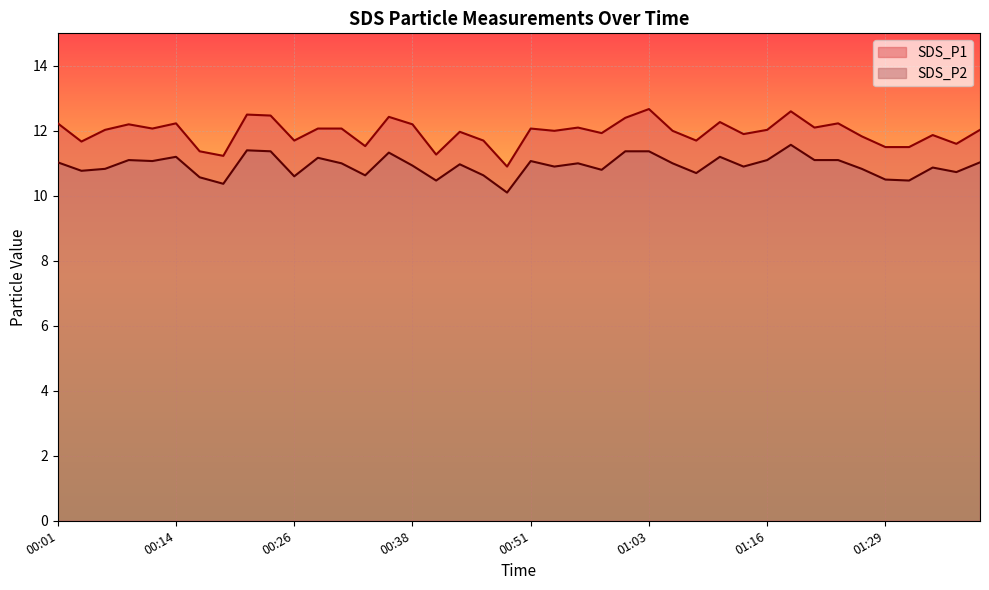

Rank the categories by SDS_P2 value from lowest to highest.

00:48, 00:18, 00:41, 01:32, 01:29, 00:16, 00:26, 00:33, 00:46, 01:08, 01:36, 00:04, 00:58, 00:06, 01:27, 01:34, 00:53, 01:14, 00:38, 00:43, 00:31, 00:56, 01:06, 00:01, 01:39, 00:11, 00:51, 00:09, 01:16, 01:21, 01:24, 00:28, 00:14, 01:11, 00:36, 00:23, 01:01, 01:03, 00:21, 01:19